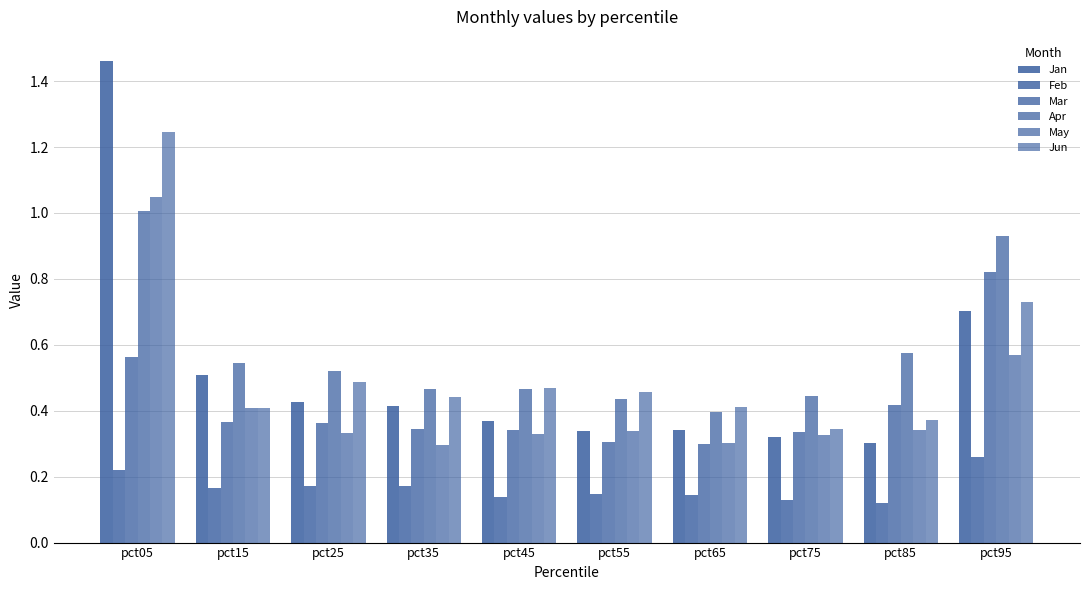

At pct75, list the series in order from smallest to largest.

Feb, Jan, May, Mar, Jun, Apr